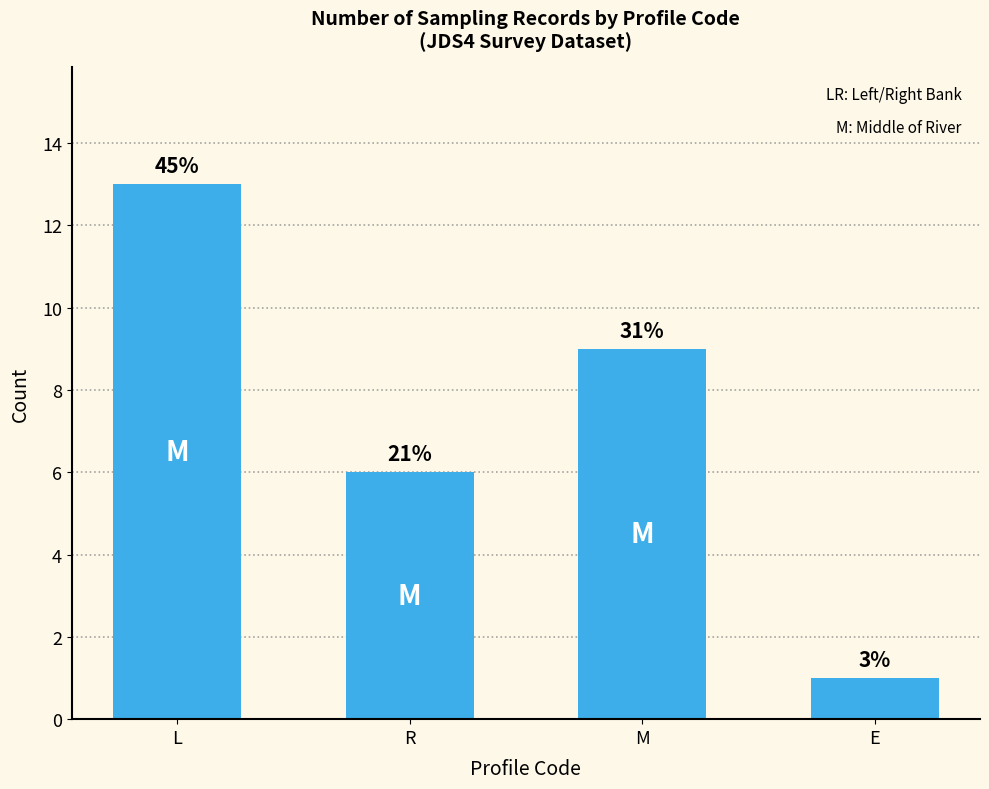

How many bars are there in total?

4